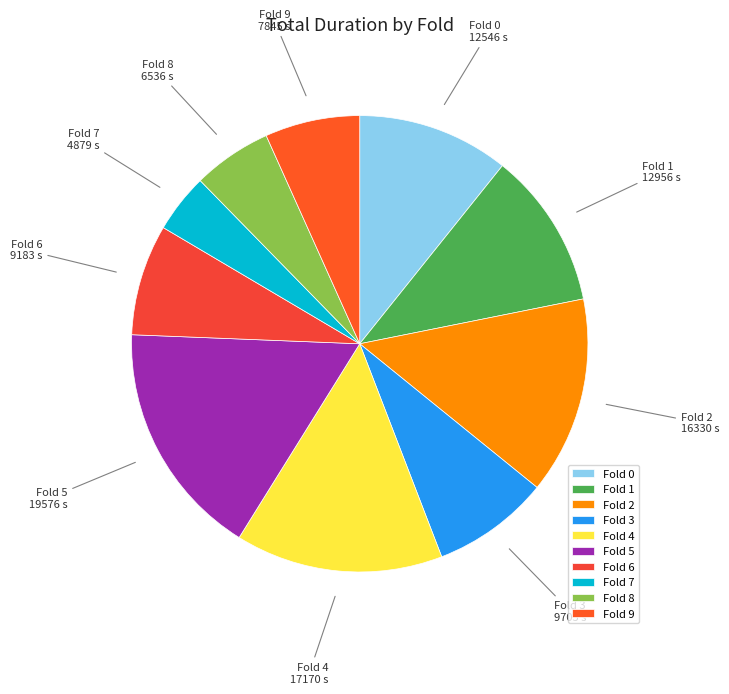

Which slice is the largest?

Fold 5